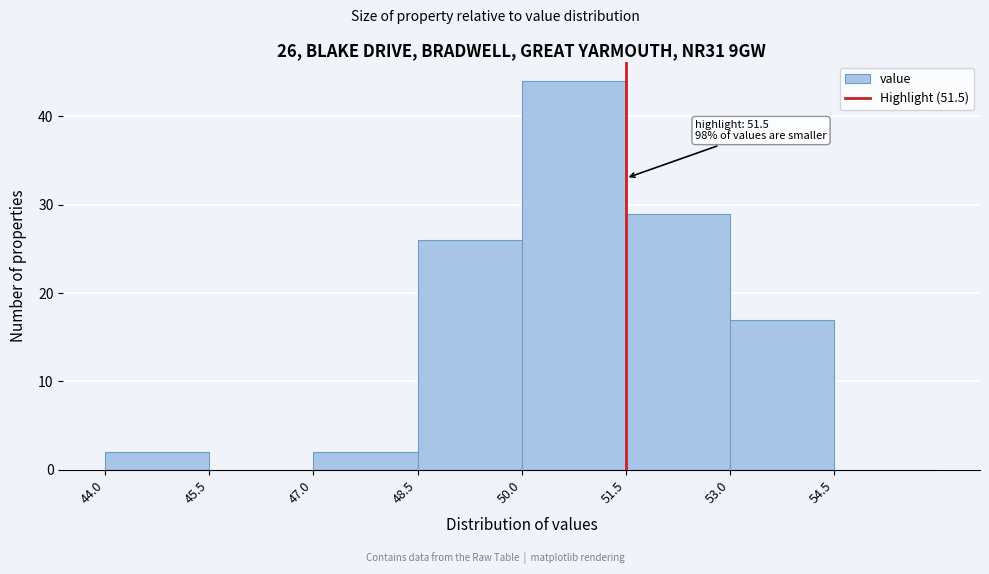

Over which range of the x-axis is the bar tallest?

50.0 to 51.5